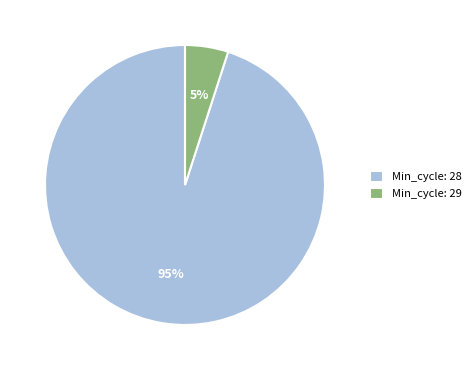

Which slice is the smallest?

Min_cycle: 29